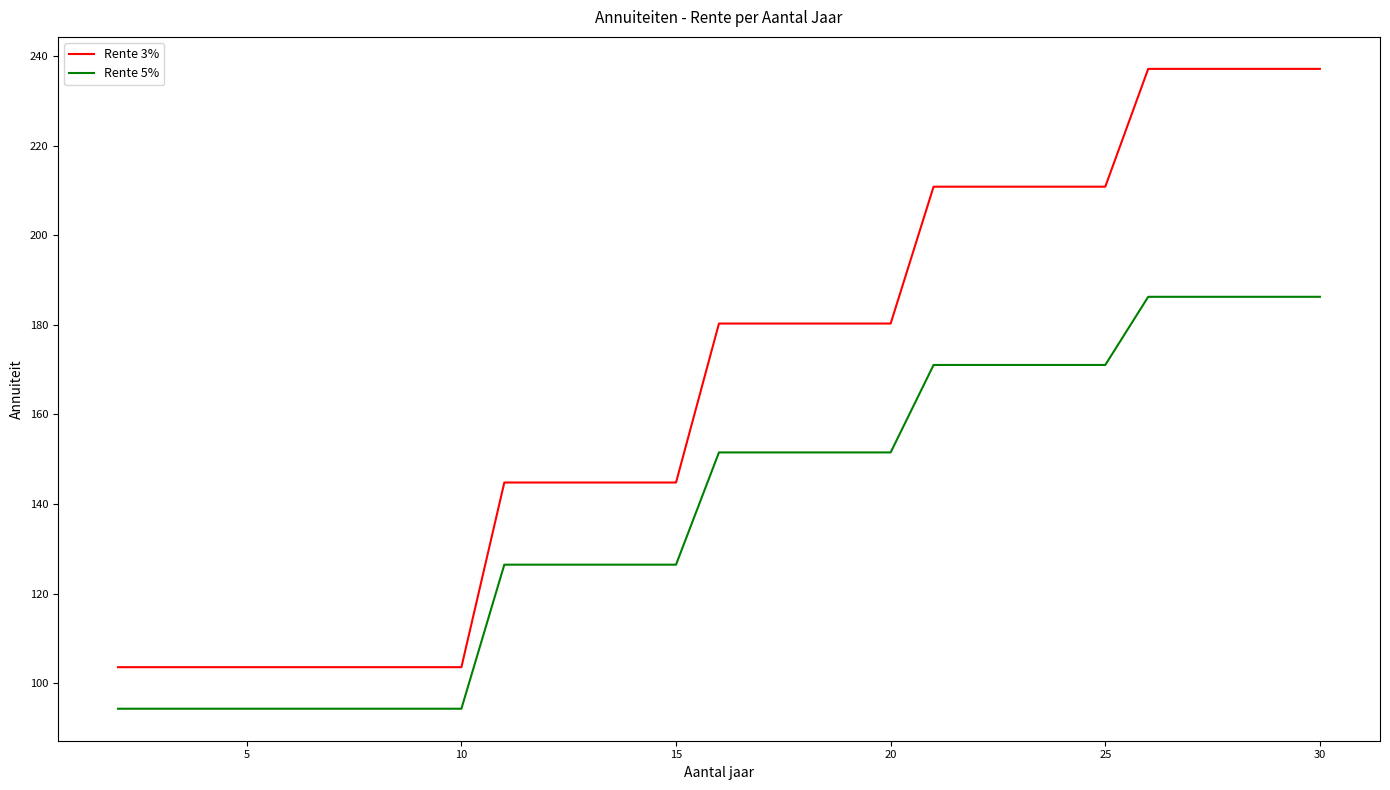

Is this an area chart (filled region under the line)?

No